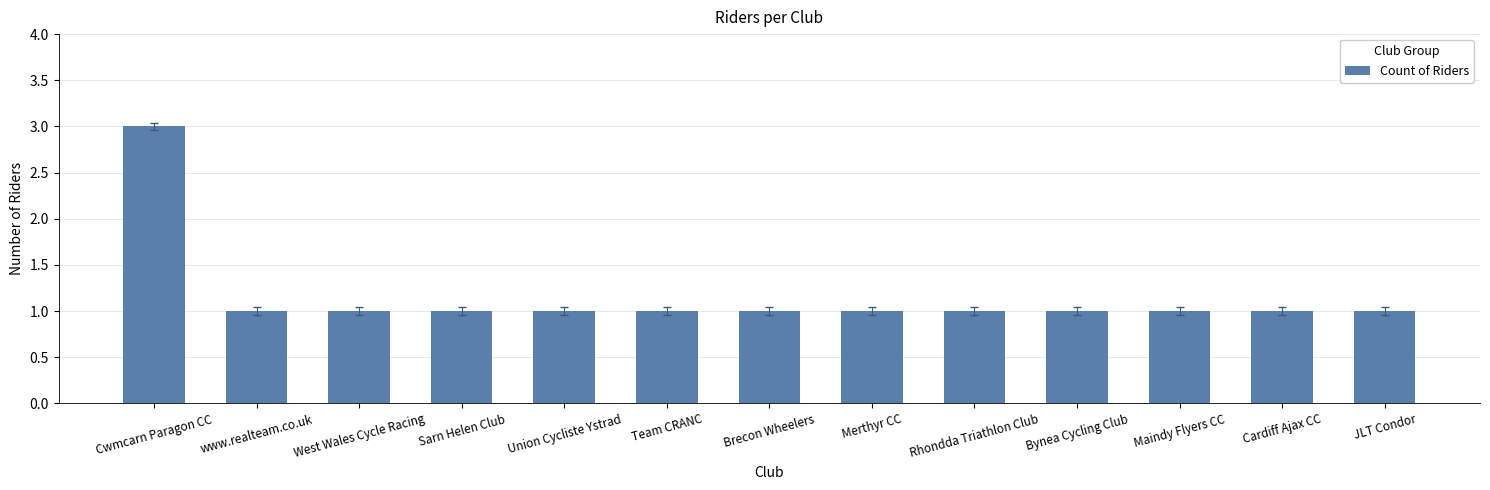

What position from the right is Cardiff Ajax CC?

2